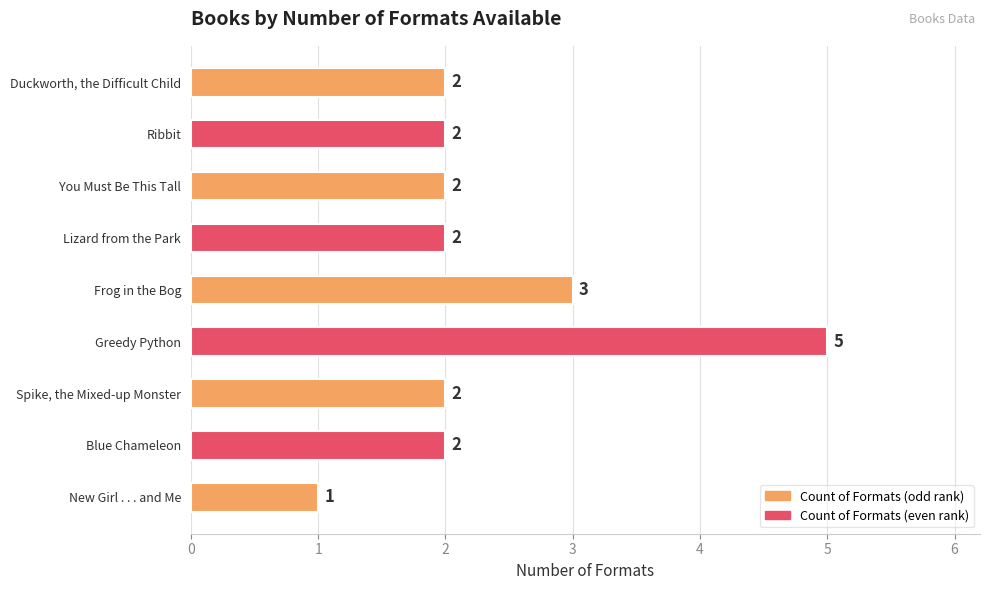

Reading top to bottom, list all the values displayed in this chart.

2	2	2	2	3	5	2	2	1